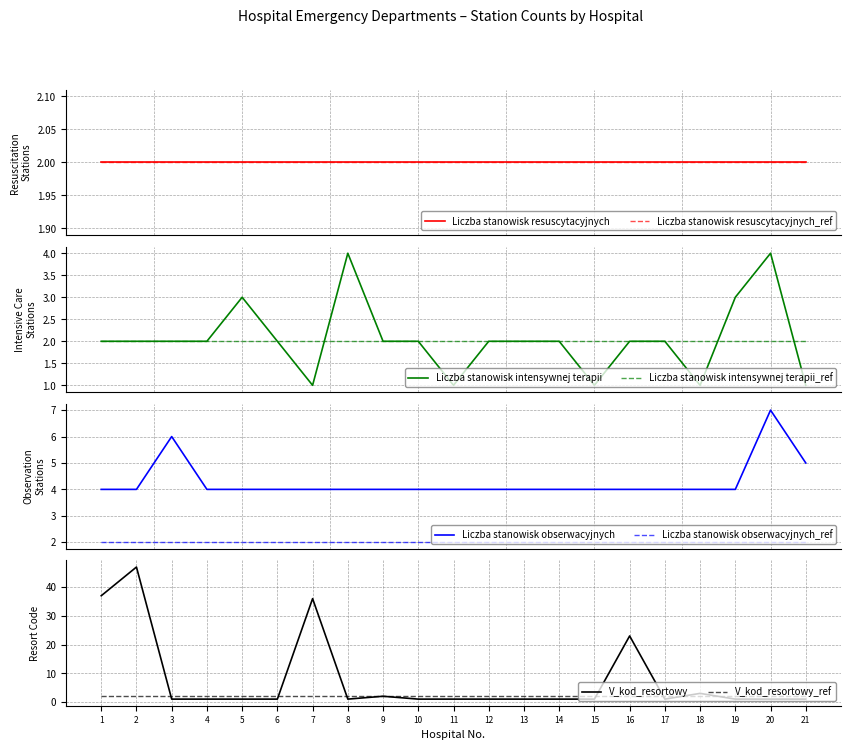

What is the highest value of the Liczba stanowisk intensywnej terapii series?

4